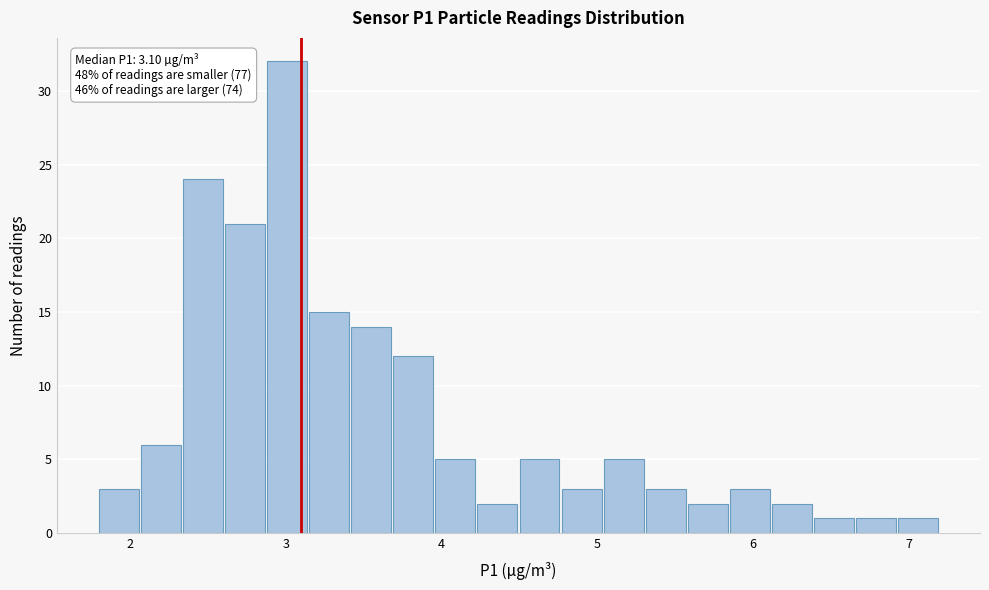

Read against the x-axis, roughly where is the centre of the tallest bar?

3.0